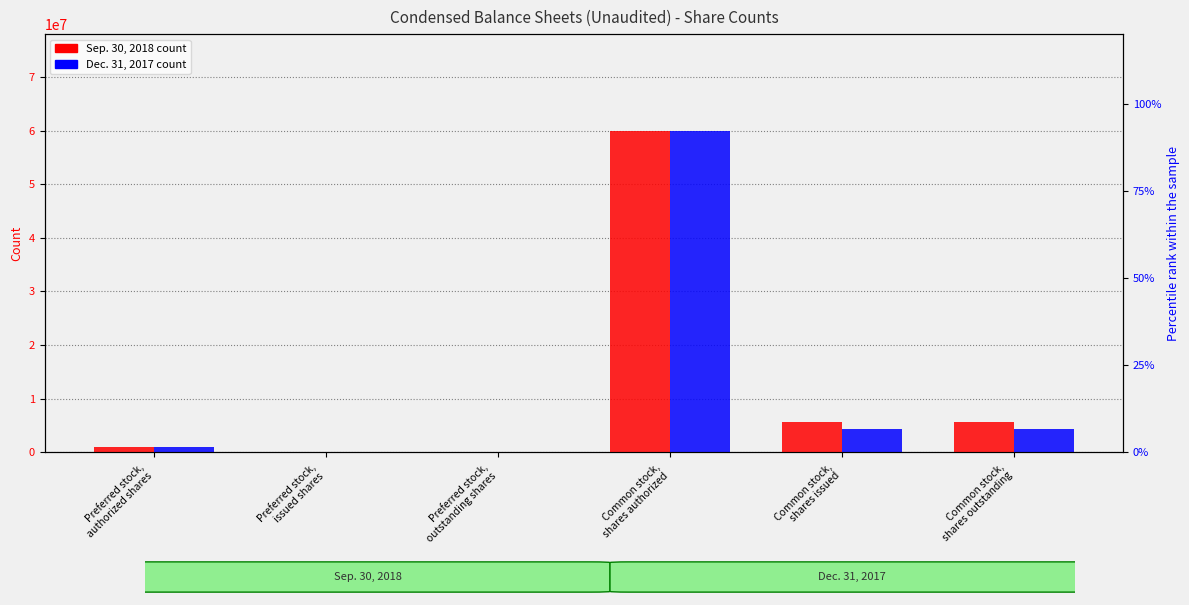

The value of Dec. 31, 2017 at Common stock,
shares authorized is 89073677. True or false?

False